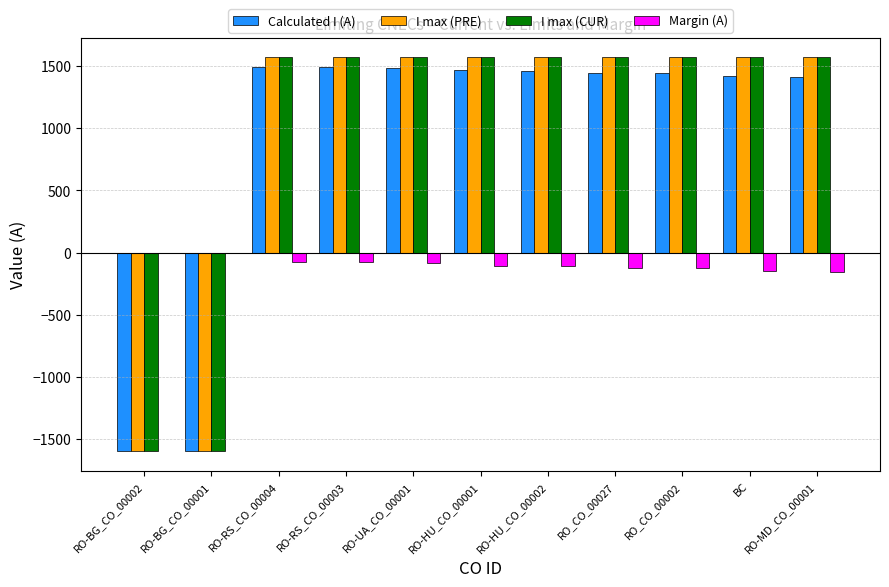

What is the maximum value for Calculated I (A)?

1495